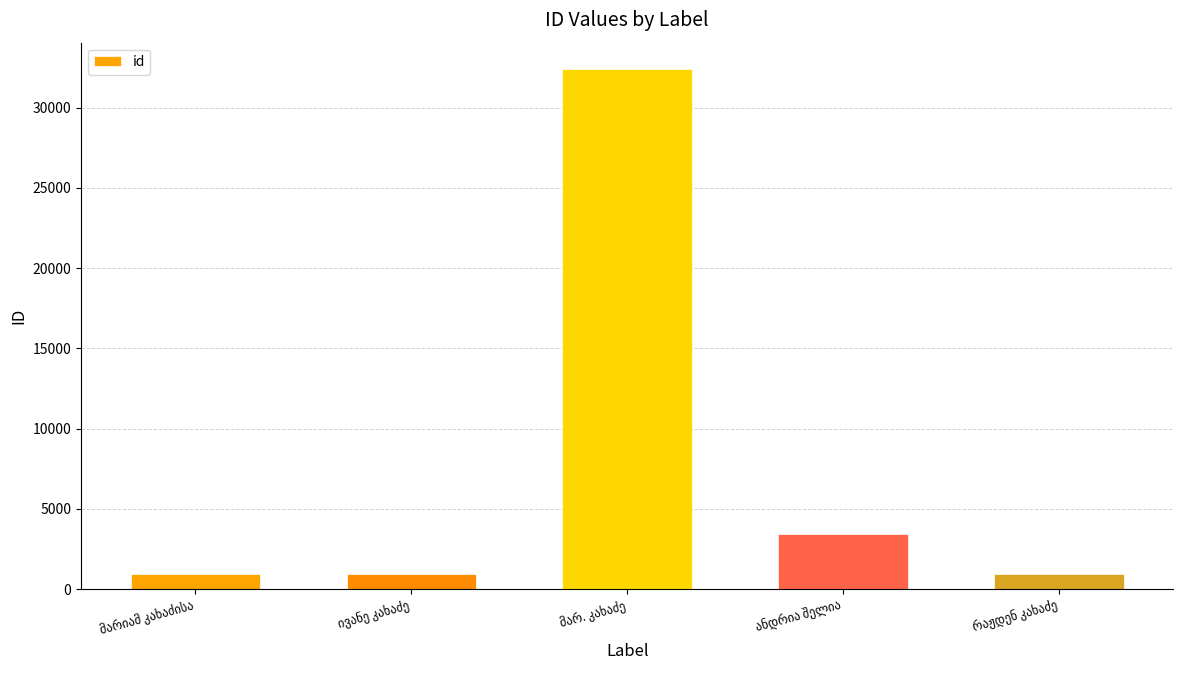

What is the value of the 2nd bar from the left?

961